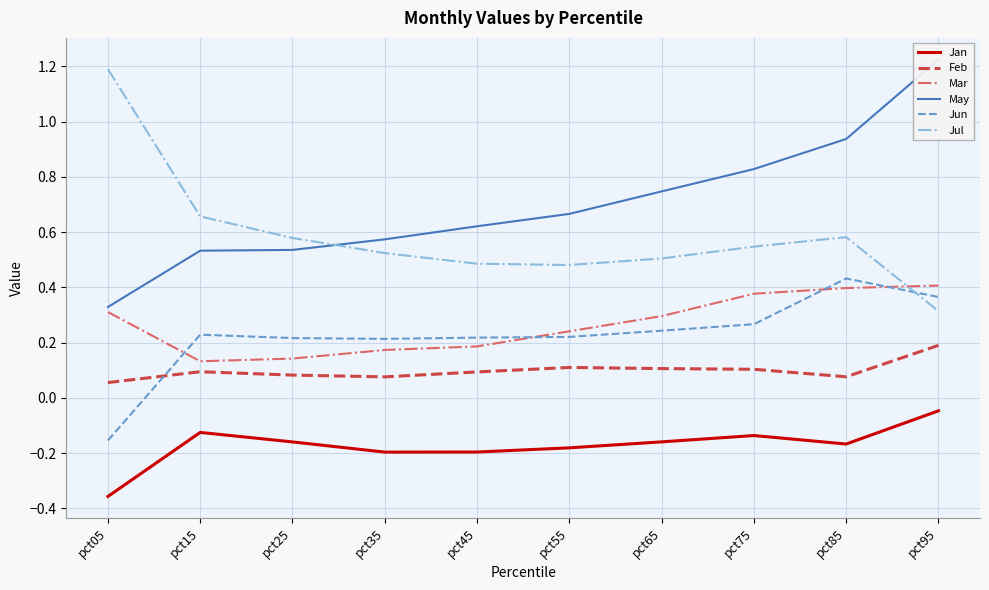

What is the total value across all series at pct35?

1.4